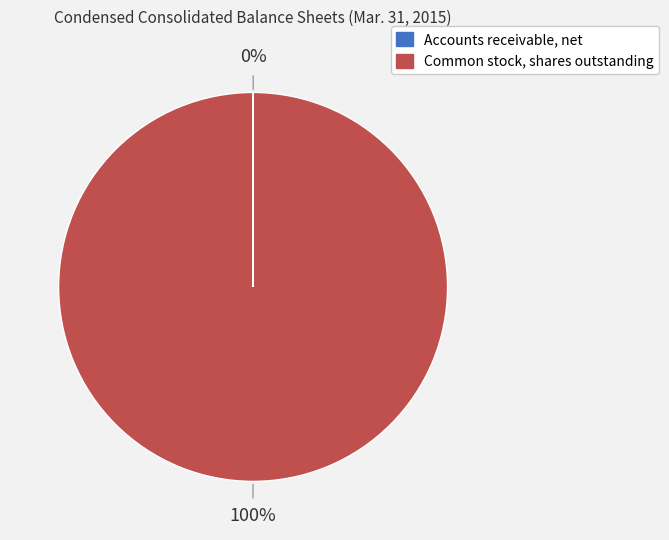

Is there any slice that represents more than half of the pie?

Yes